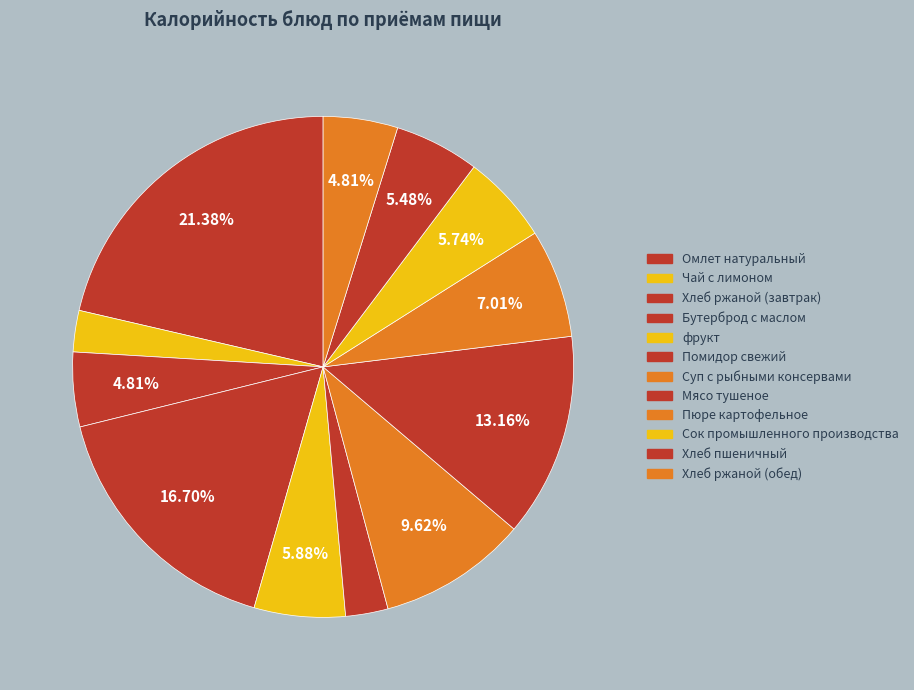

To the nearest percent, what portion does Помидор свежий represent?

3%